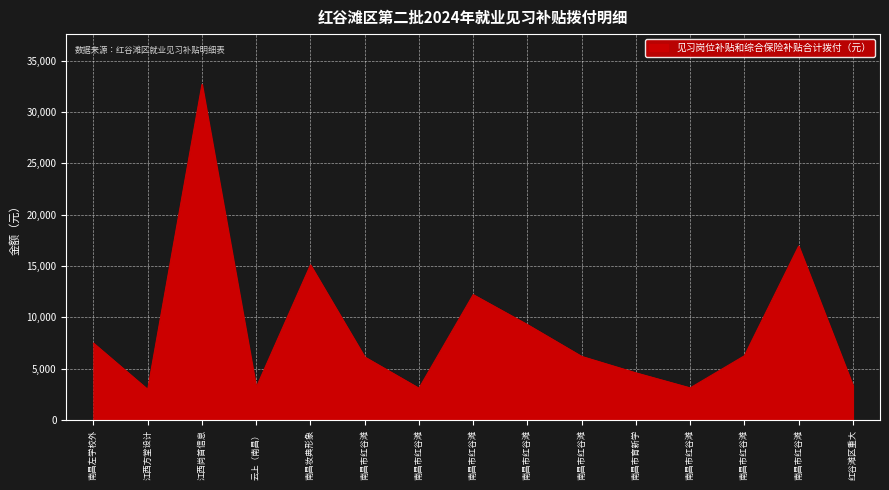

What is the label of the 7th point from the right?

南昌市红谷滩